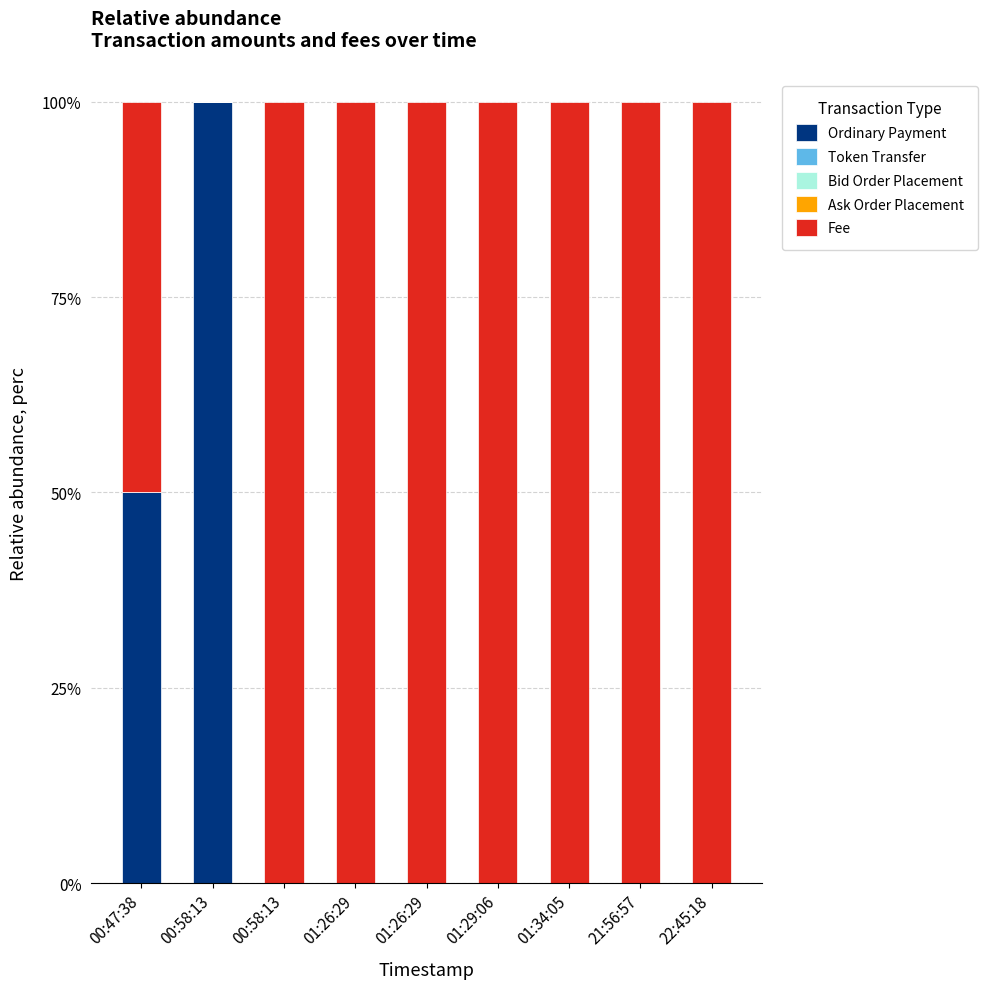

Does the chart contain stacked bars?

Yes